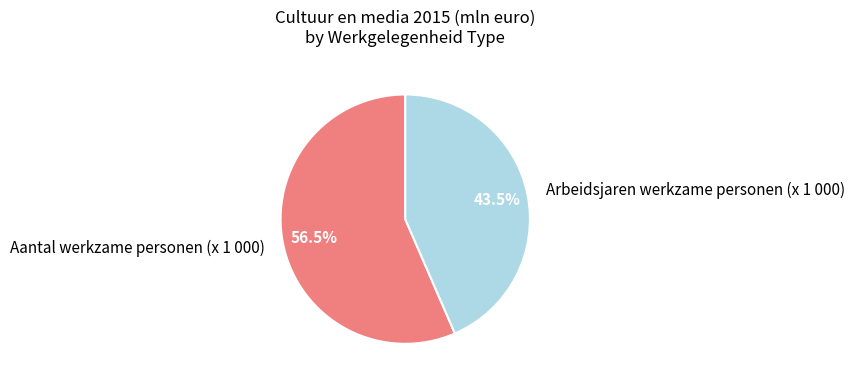

Is Aantal werkzame personen (x 1 000) the majority of the pie?

Yes